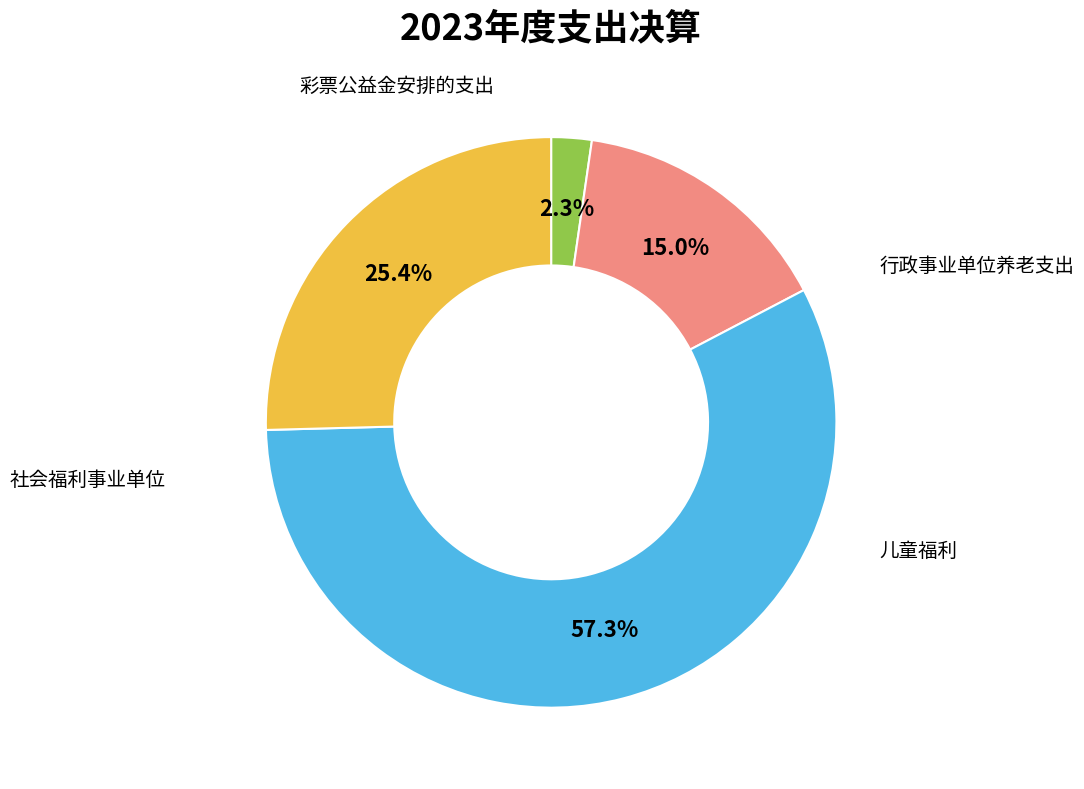

Is there any slice that represents more than half of the pie?

Yes